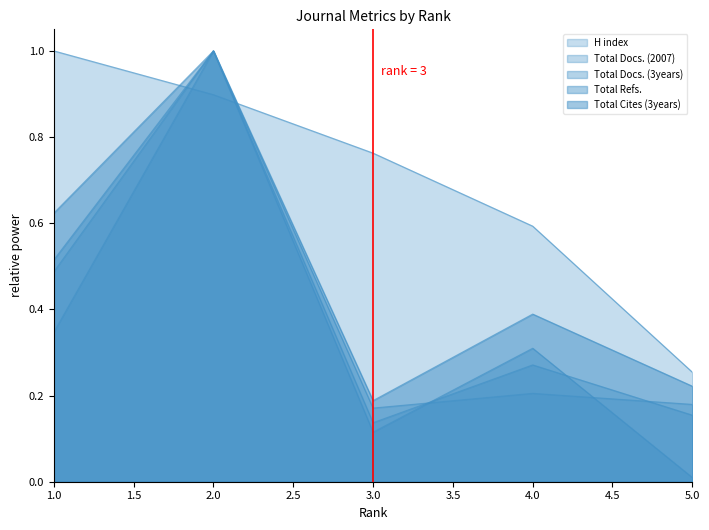

How many Total Docs. (2007) values are between 0 and 1?

5